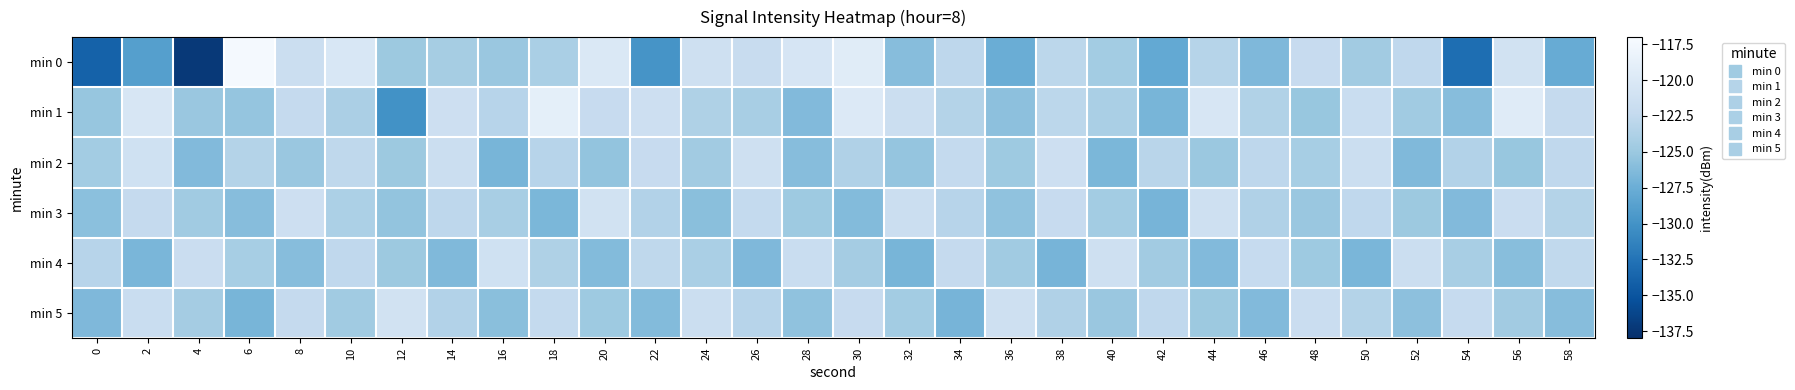

Between 48 and 14, which is larger?

48